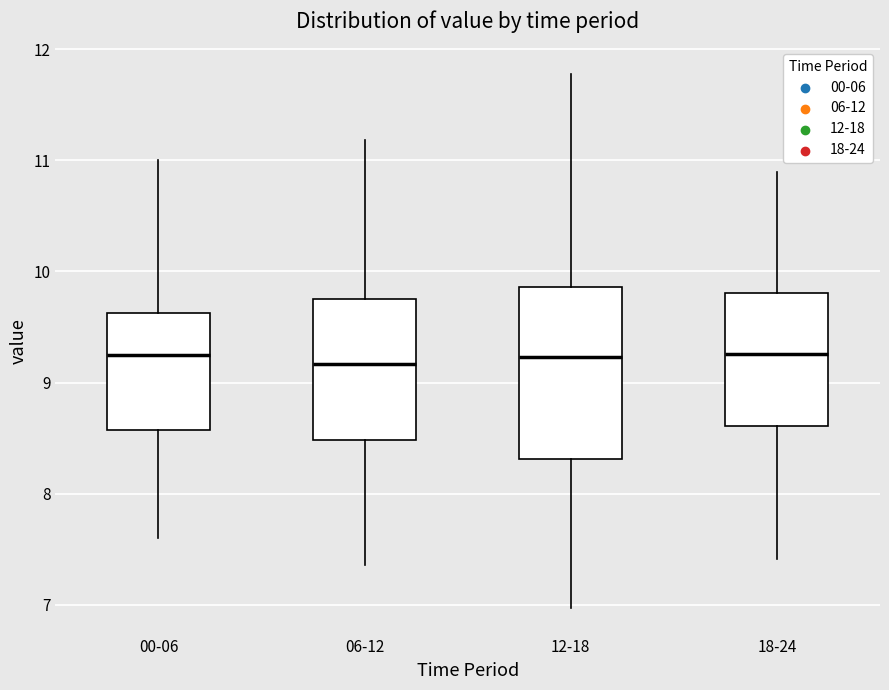

Reading left to right, transcribe this box plot: for each box, give where its median line is, the range the box spans, and where its two whiskers end, as read against the y-axis. The values are not printed on the chart, so give them approximately, as read against the axis.

00-06: median 9.3, box 8.6 to 9.6, whiskers 7.6 to 11.0
06-12: median 9.2, box 8.5 to 9.8, whiskers 7.4 to 11.2
12-18: median 9.2, box 8.3 to 9.9, whiskers 7.0 to 11.8
18-24: median 9.3, box 8.6 to 9.8, whiskers 7.4 to 10.9